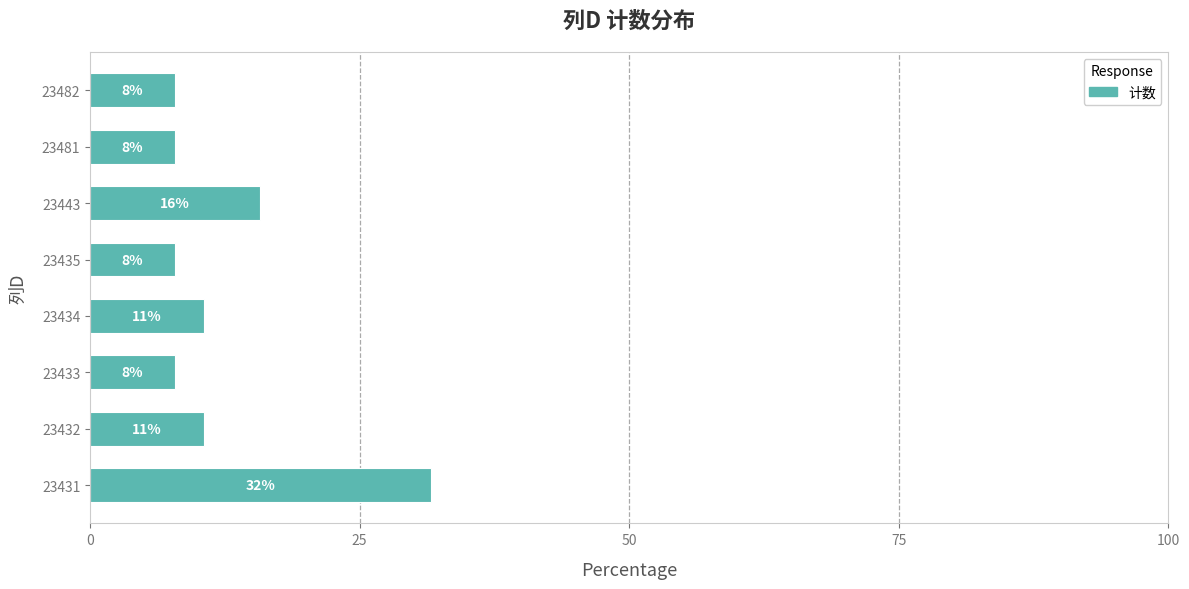

How many bars are there in total?

8